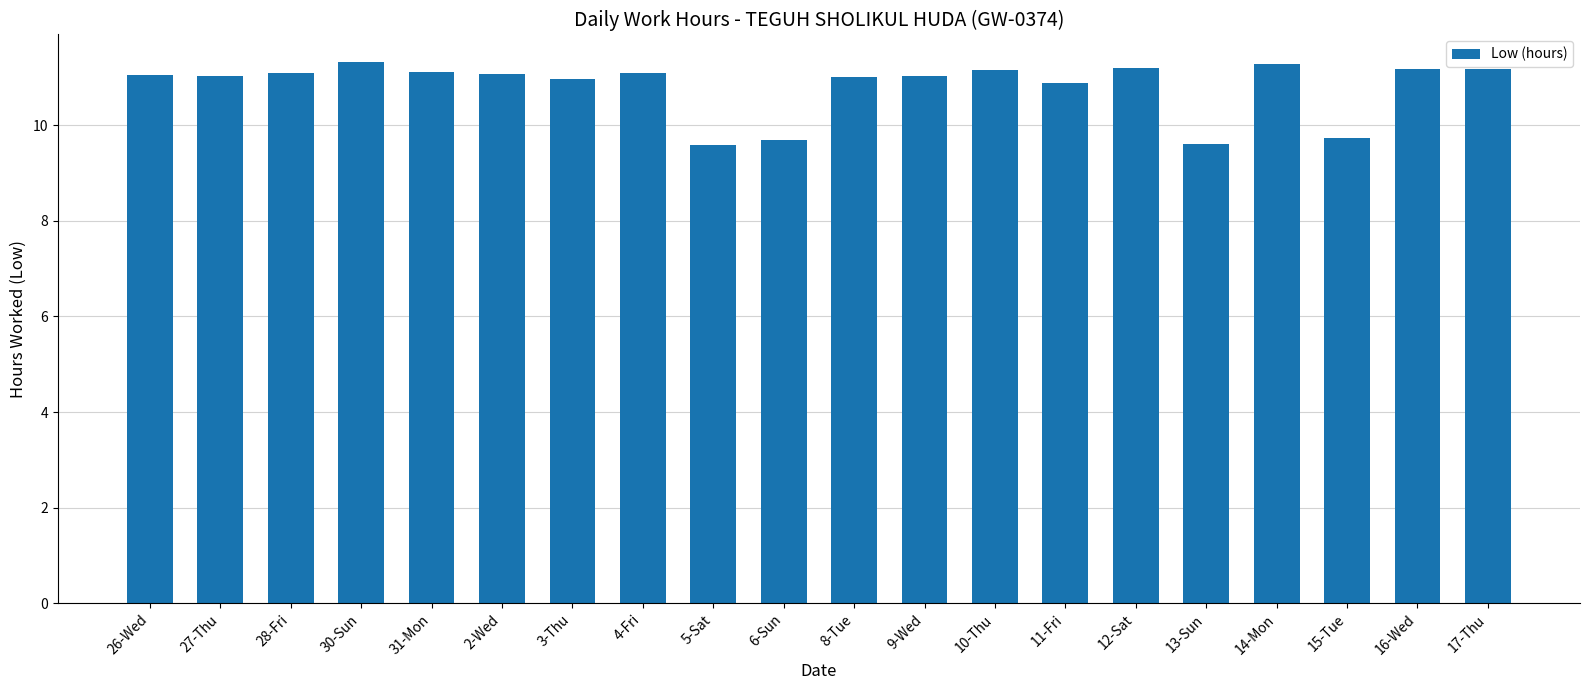

The value at 17-Thu is 11.2. True or false?

True